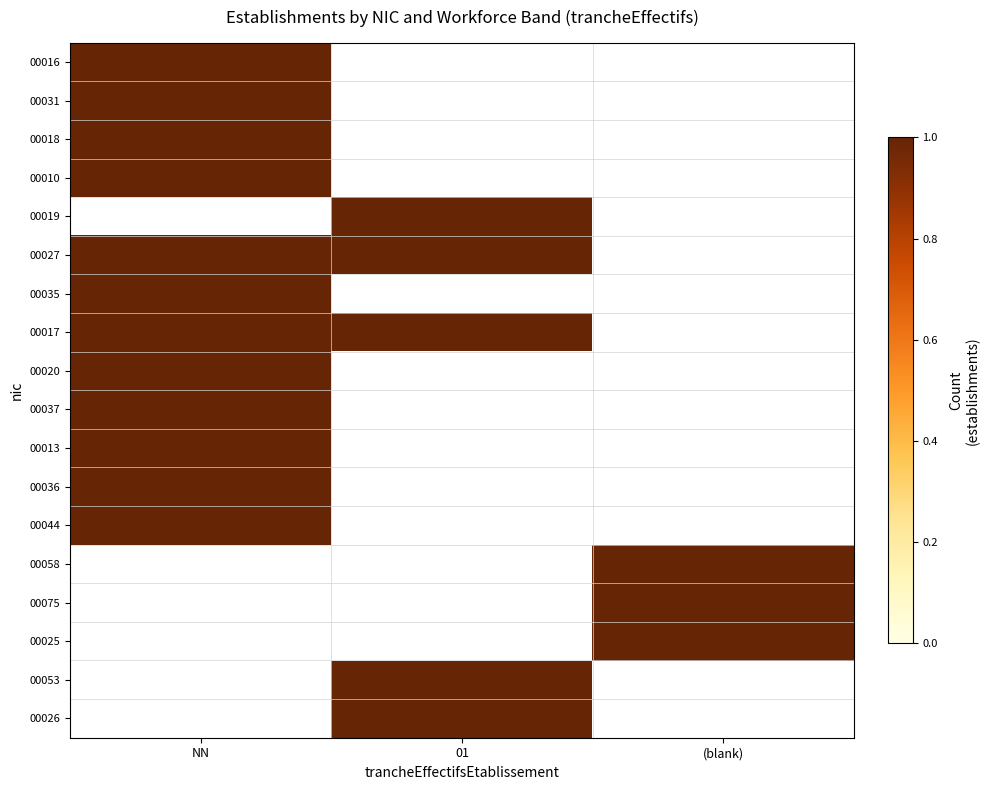

Which series has the largest total across all categories?

00027